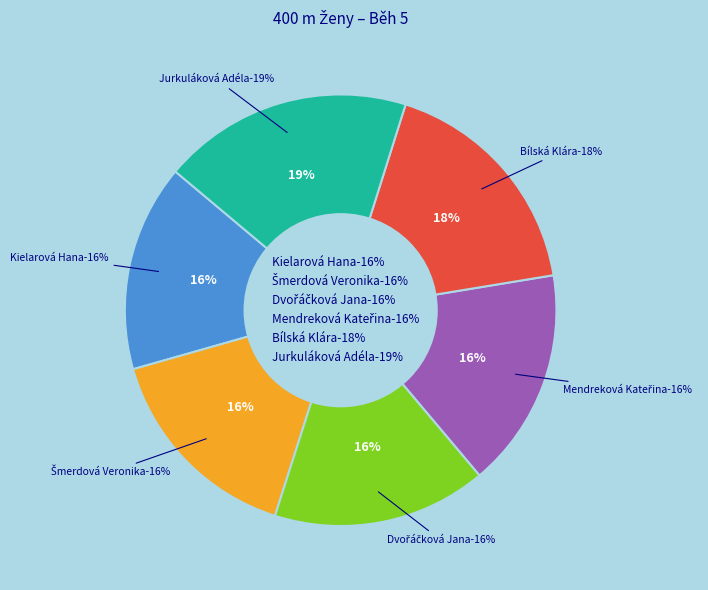

Is it true that Dvořáčková Jana is 10% of the pie?

False